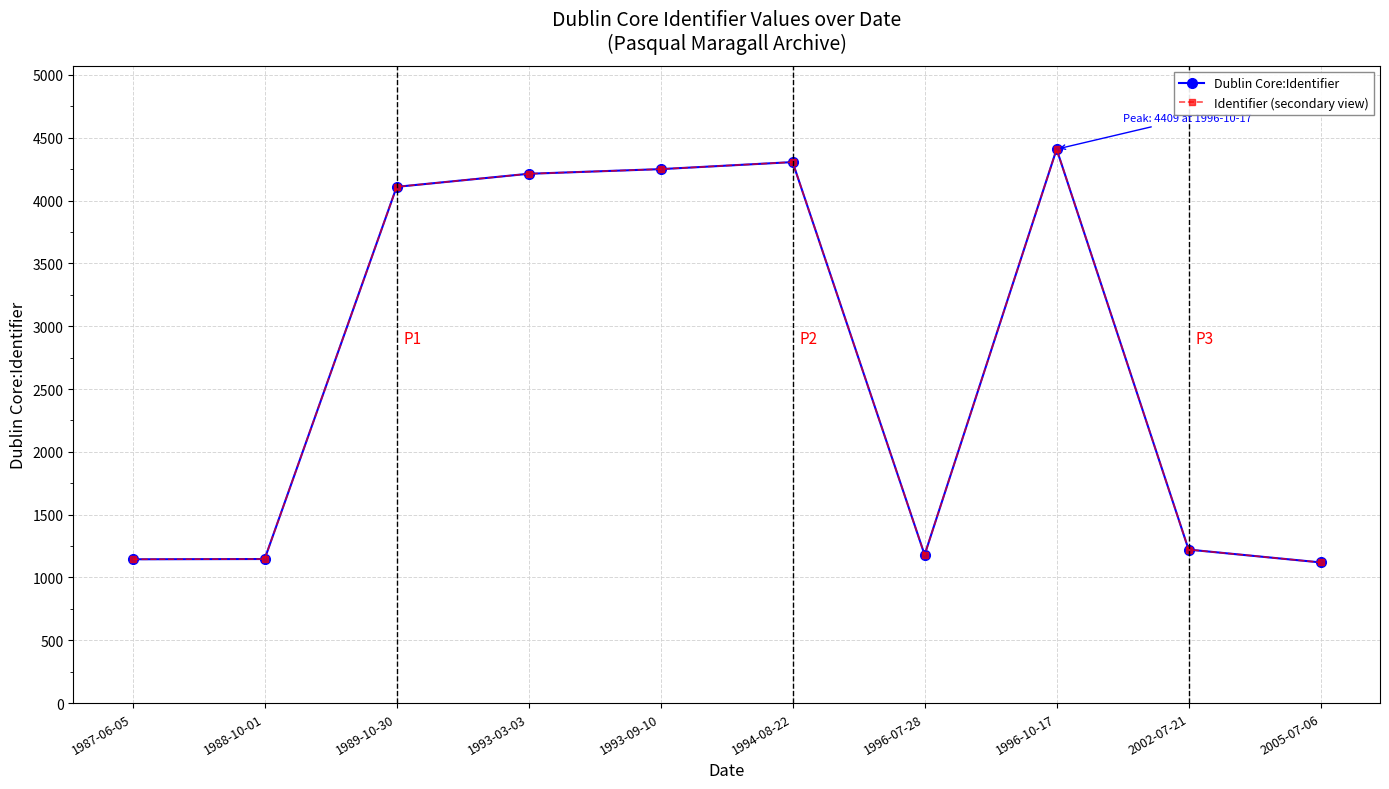

What is the difference between the second highest and minimum values in the Dublin Core:Identifier series?

3186